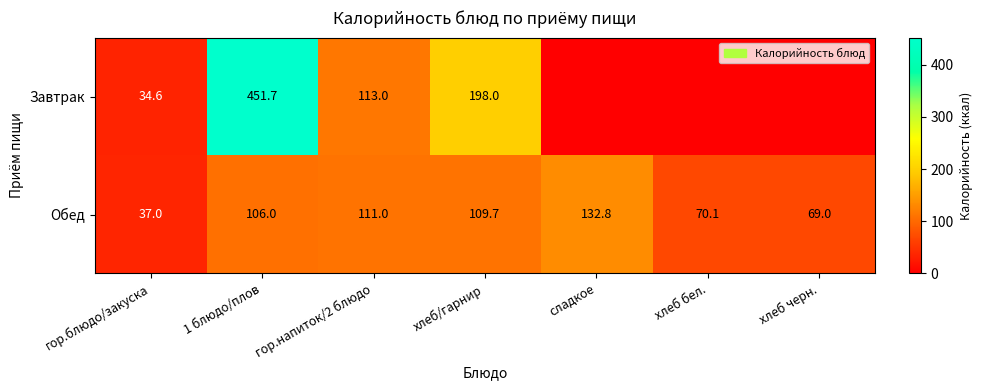

True or false: Обед has a value of 177.3 at 1 блюдо/плов.

False